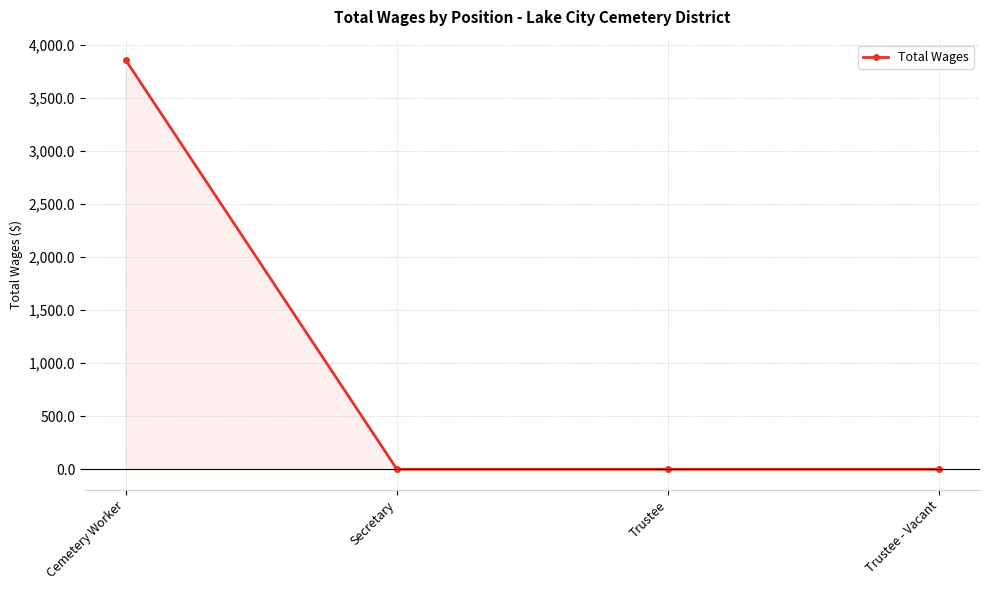

Reading left to right, transcribe all the data shown in this chart.

Cemetery Worker=3860	Secretary=0	Trustee=0	Trustee - Vacant=0